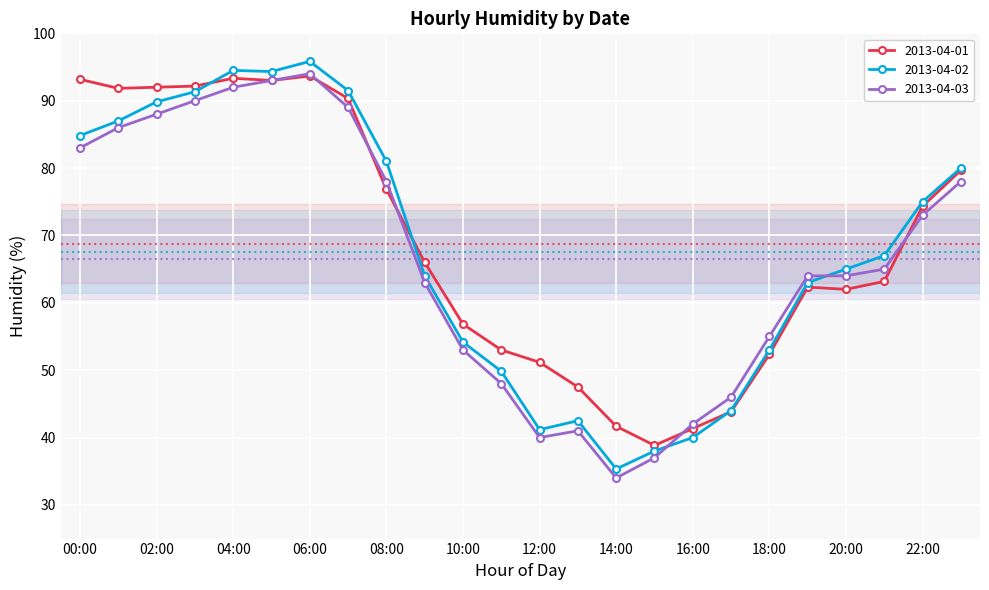

At how many categories does at least one series exceed 49?

19